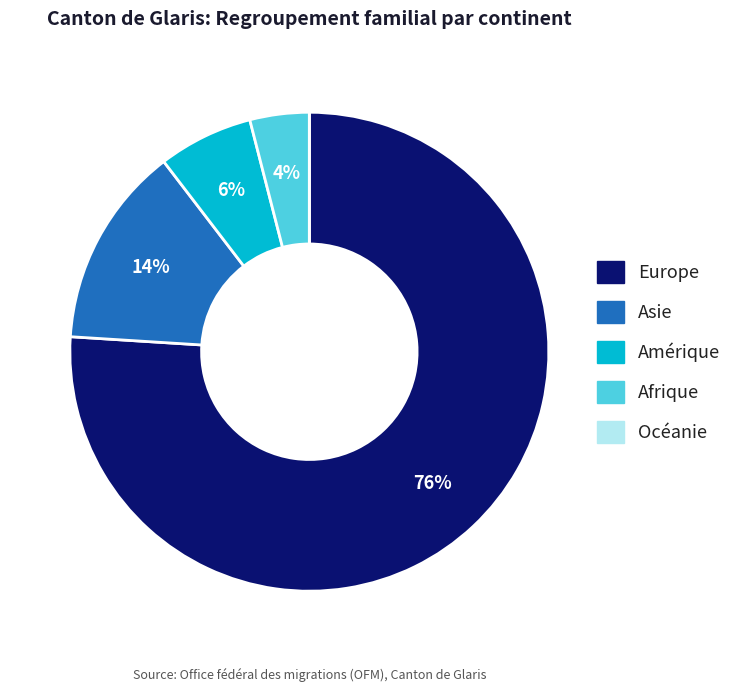

Is it true that Europe is 76% of the pie?

True